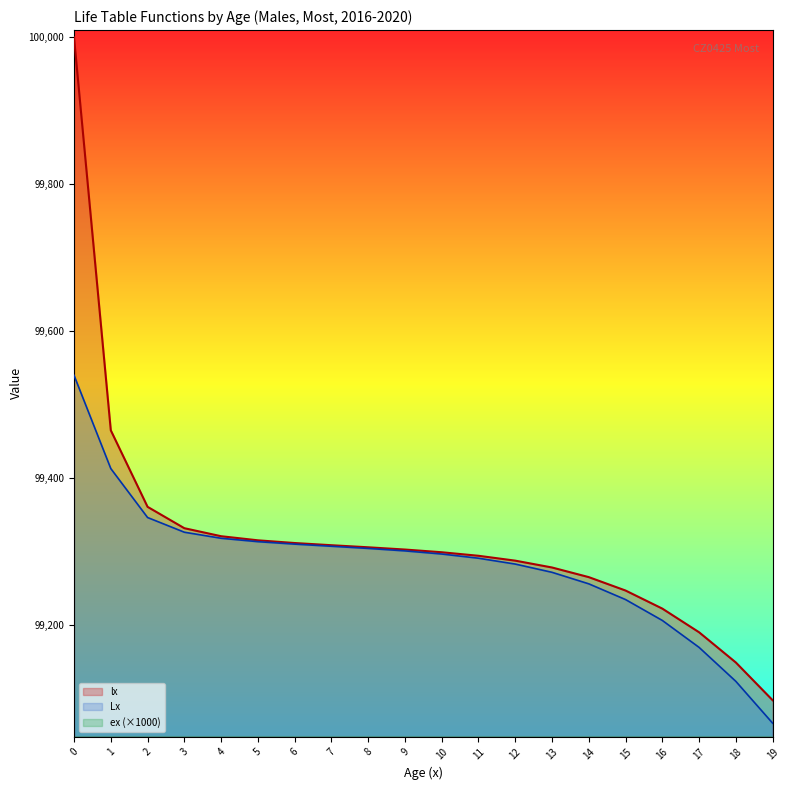

At which label does lx reach its minimum?

19